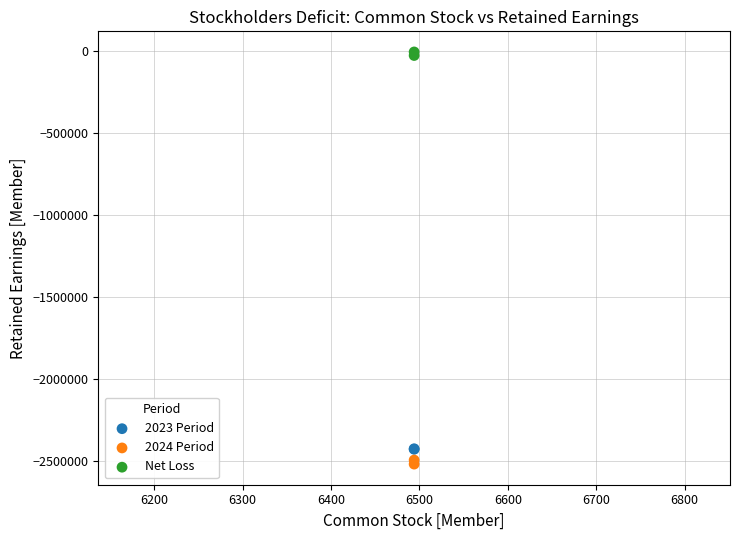

What are all the series names shown in the legend?

2023 Period, 2024 Period, Net Loss